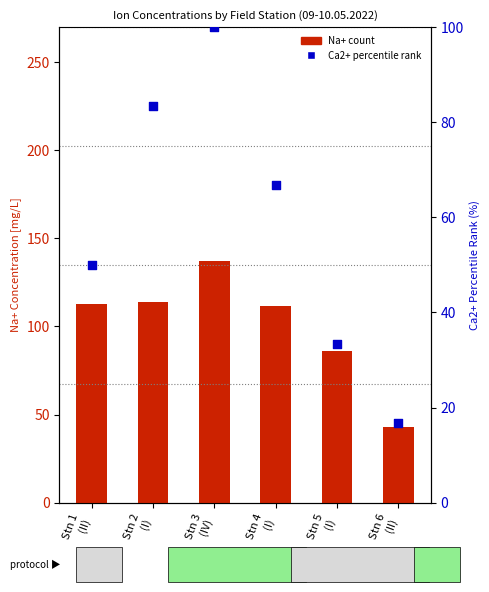

What is the total value across all series at Stn 2
(I)?

197.0